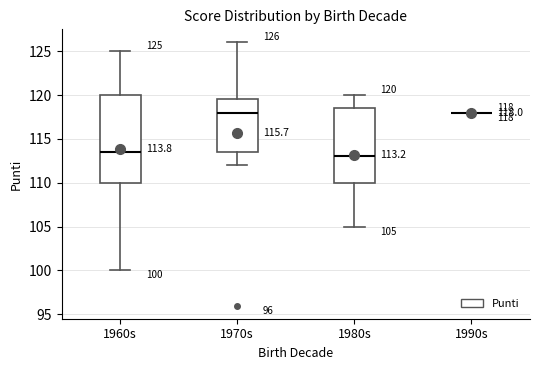

Comparing the boxes themselves (not the whiskers), which one is the tallest?

1960s